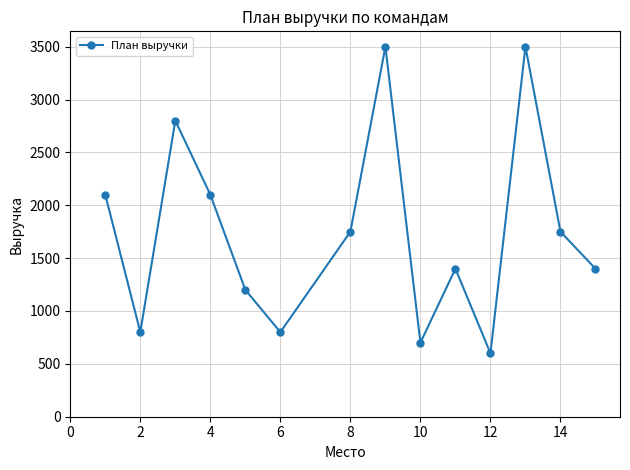

What is the average value?

1743